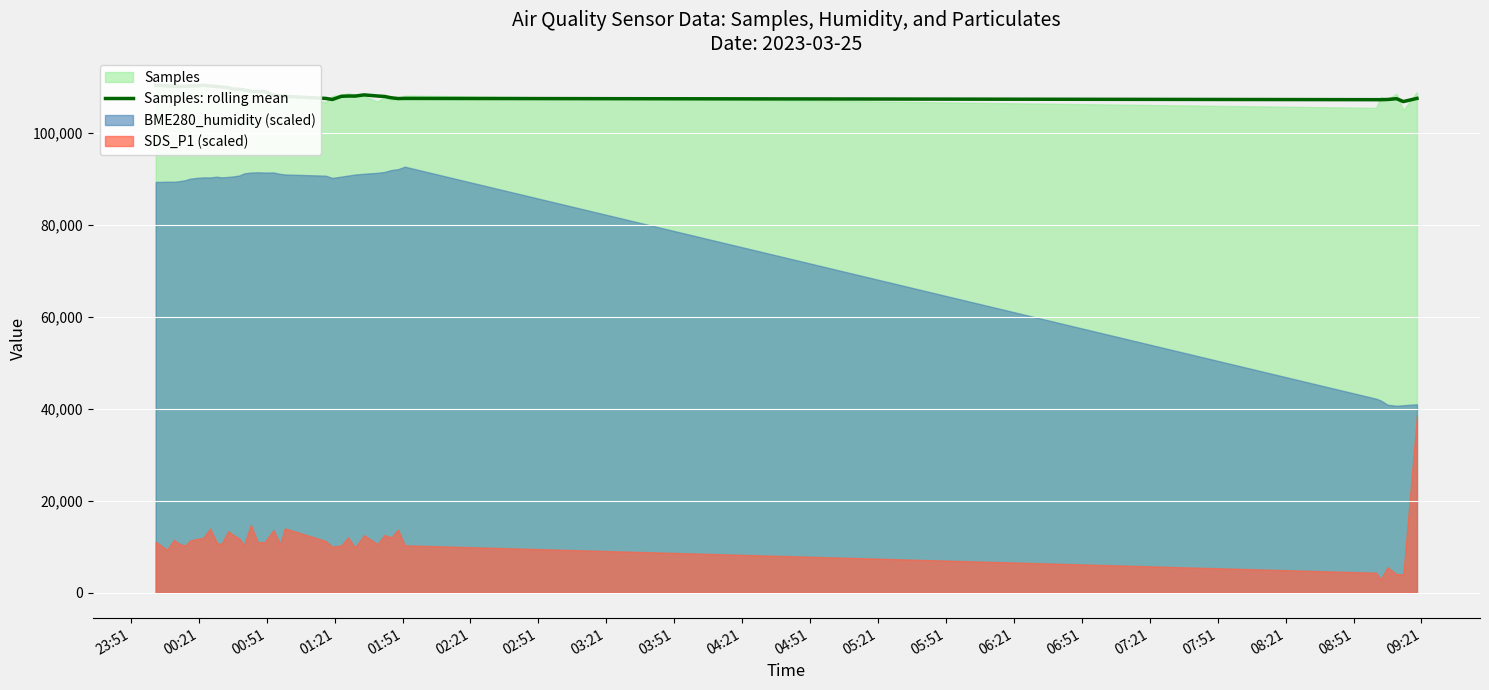

How many data points are less than 108232?

19